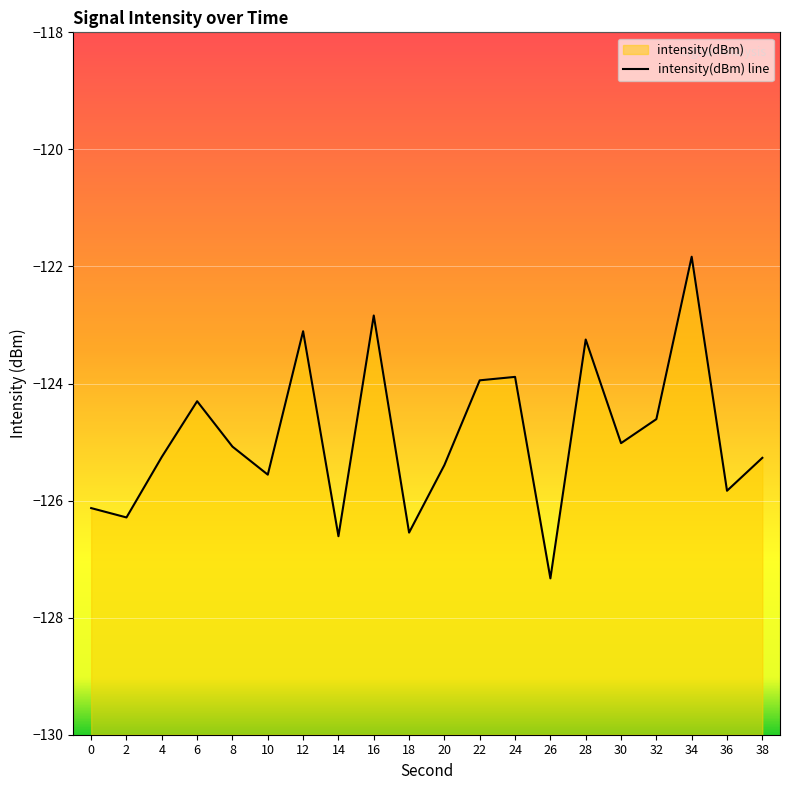

What is the sum of all values?

-2498.1